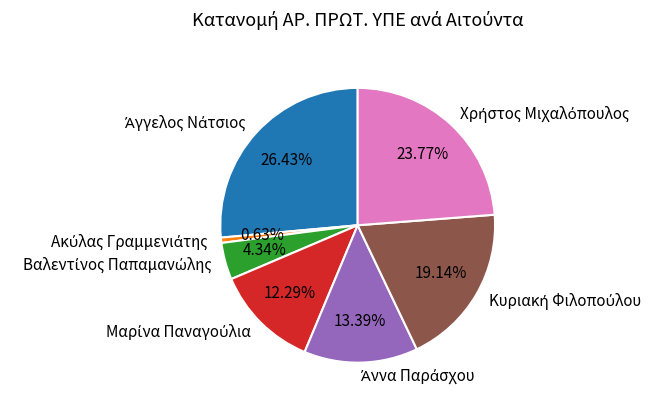

Is there a majority slice in this chart?

No